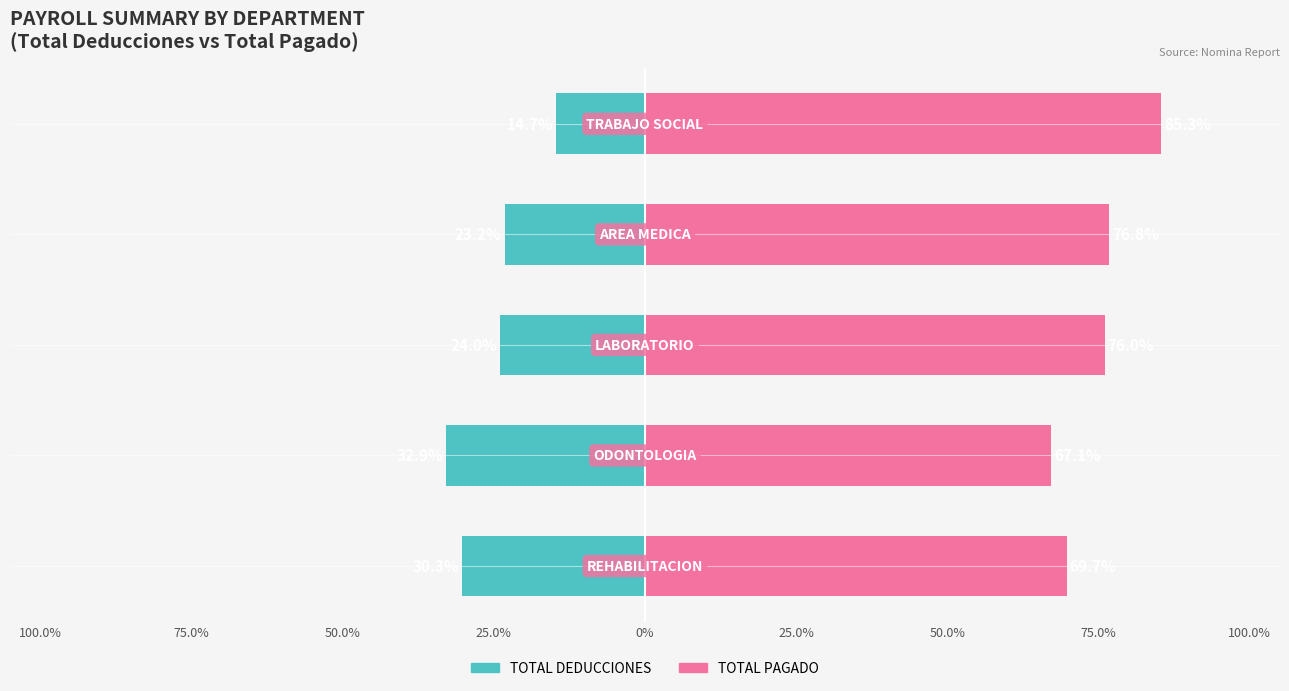

Which series changed the most between 100.0% and 75.0%?

TOTAL DEDUCCIONES